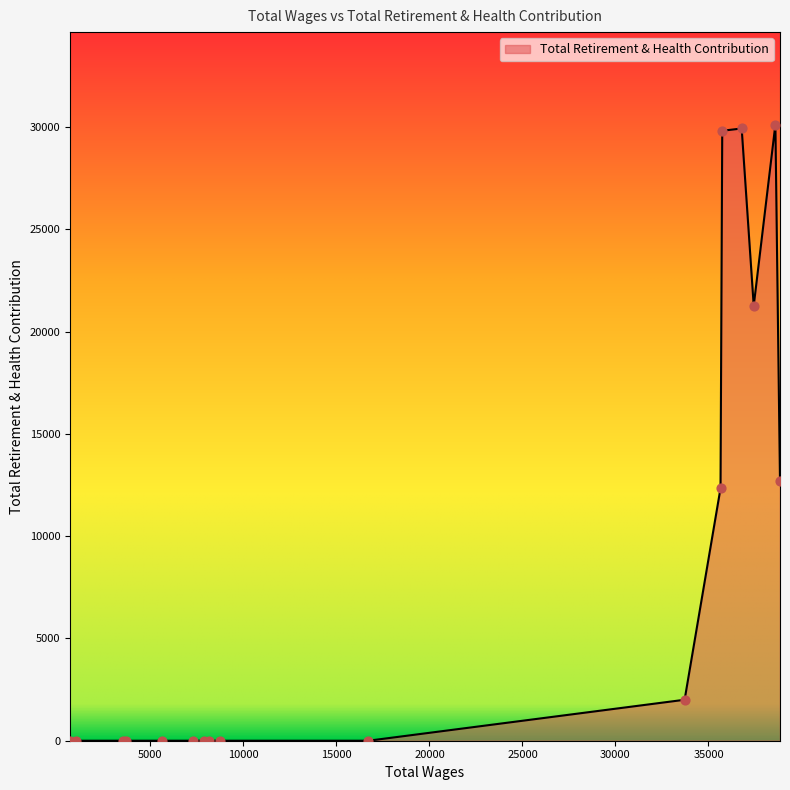

What is the difference between the maximum and minimum values?

30127